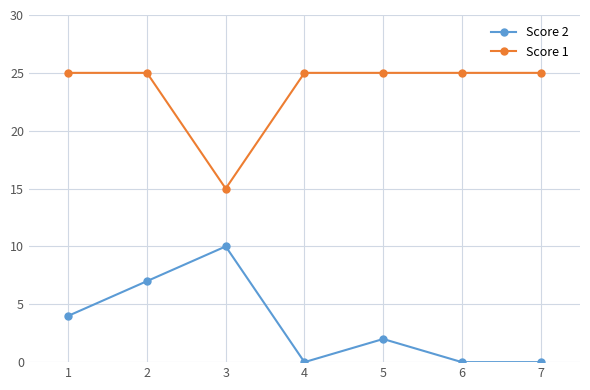

How many values in the Score 2 series are below 2?

3